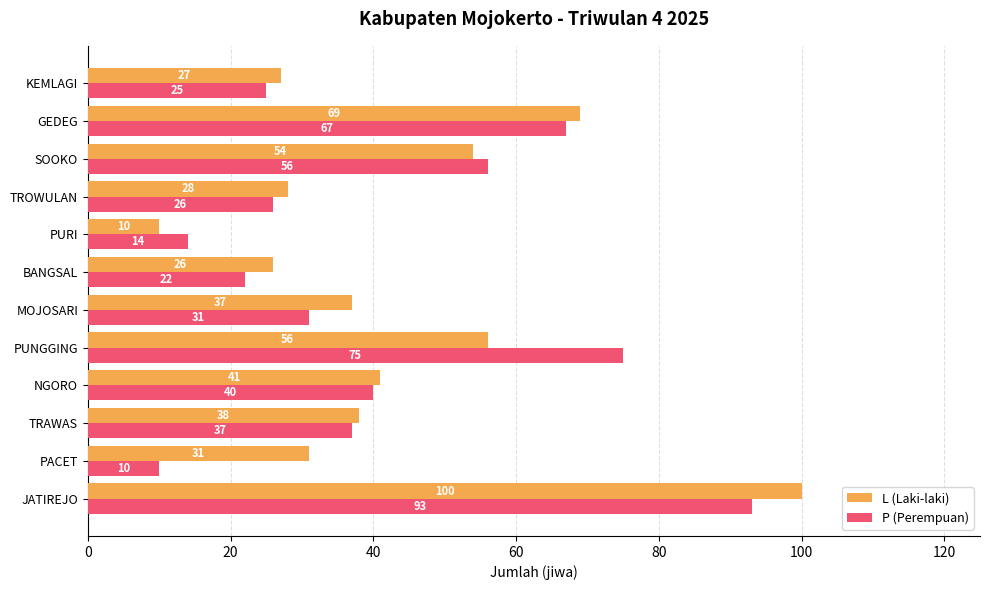

What is the maximum value shown in the chart?

100